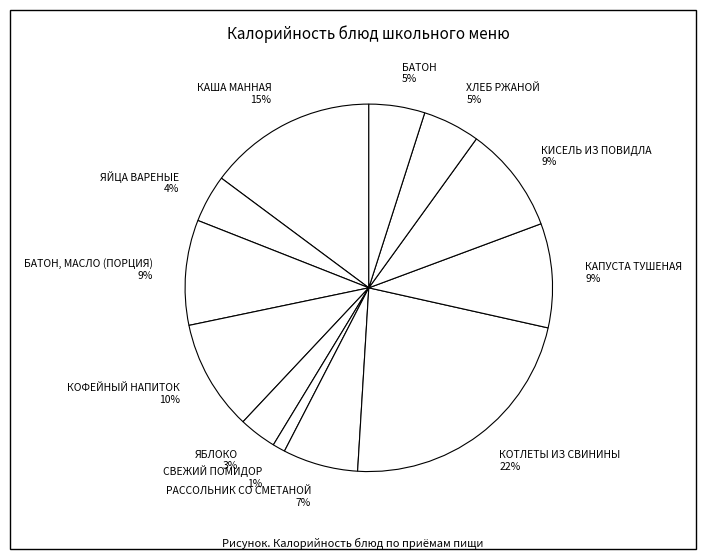

Which slice is the smallest?

СВЕЖИЙ ПОМИДОР